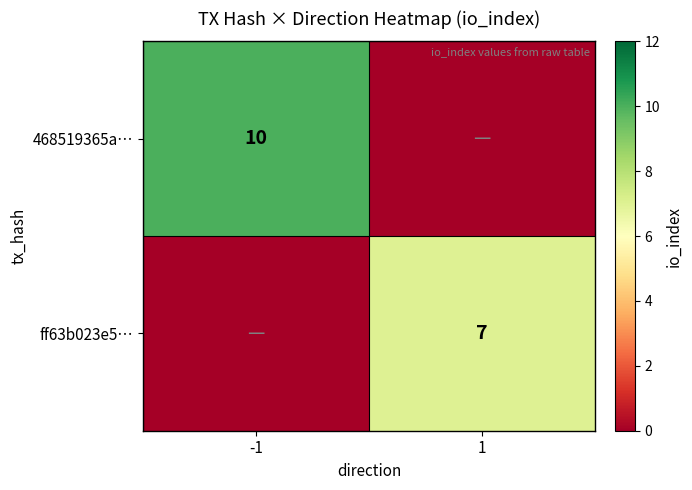

The value of ff63b023e5… at 1 is 7. True or false?

True